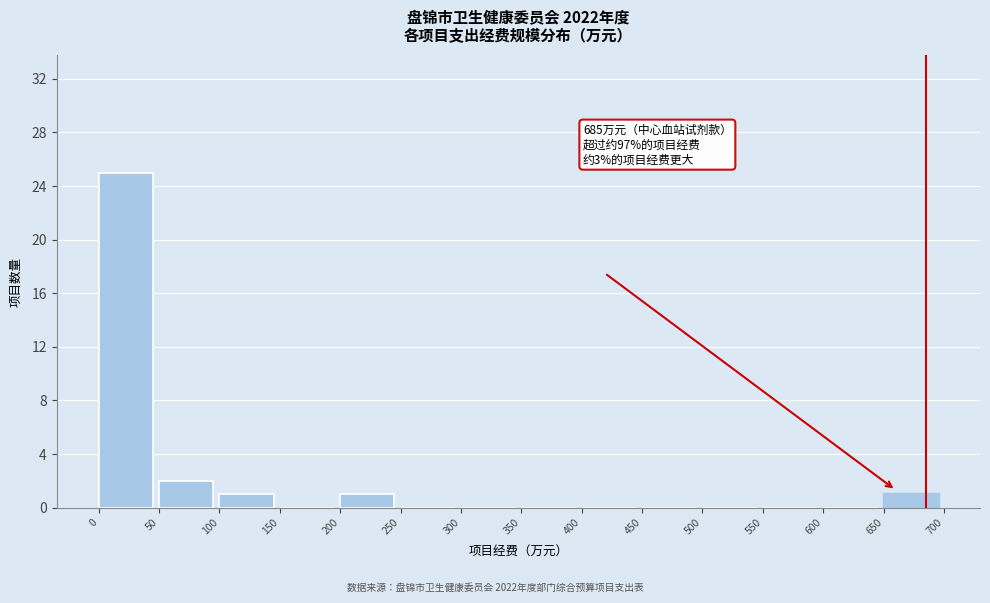

Which range on the x-axis has the tallest bar?

0 to 50